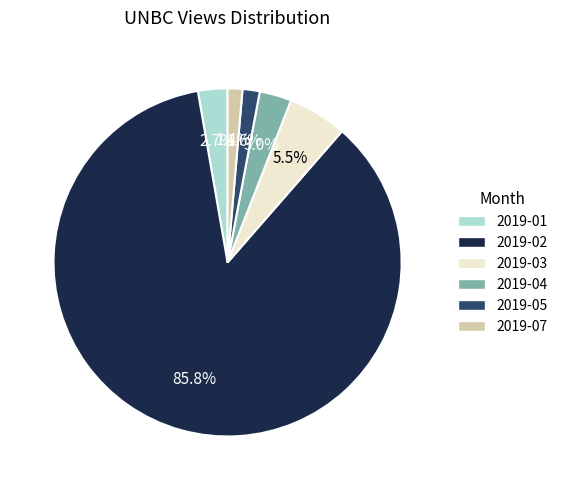

Approximately how many times larger is the value at 2019-05 compared to 2019-03?

0.3